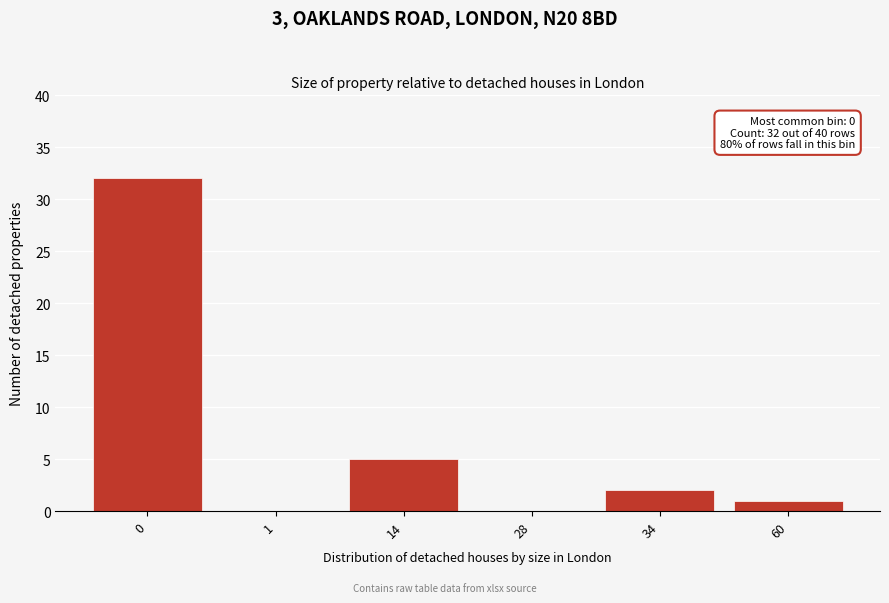

Reading left to right, transcribe all the data shown in this chart.

0=32	1=0	14=5	28=0	34=2	60=1